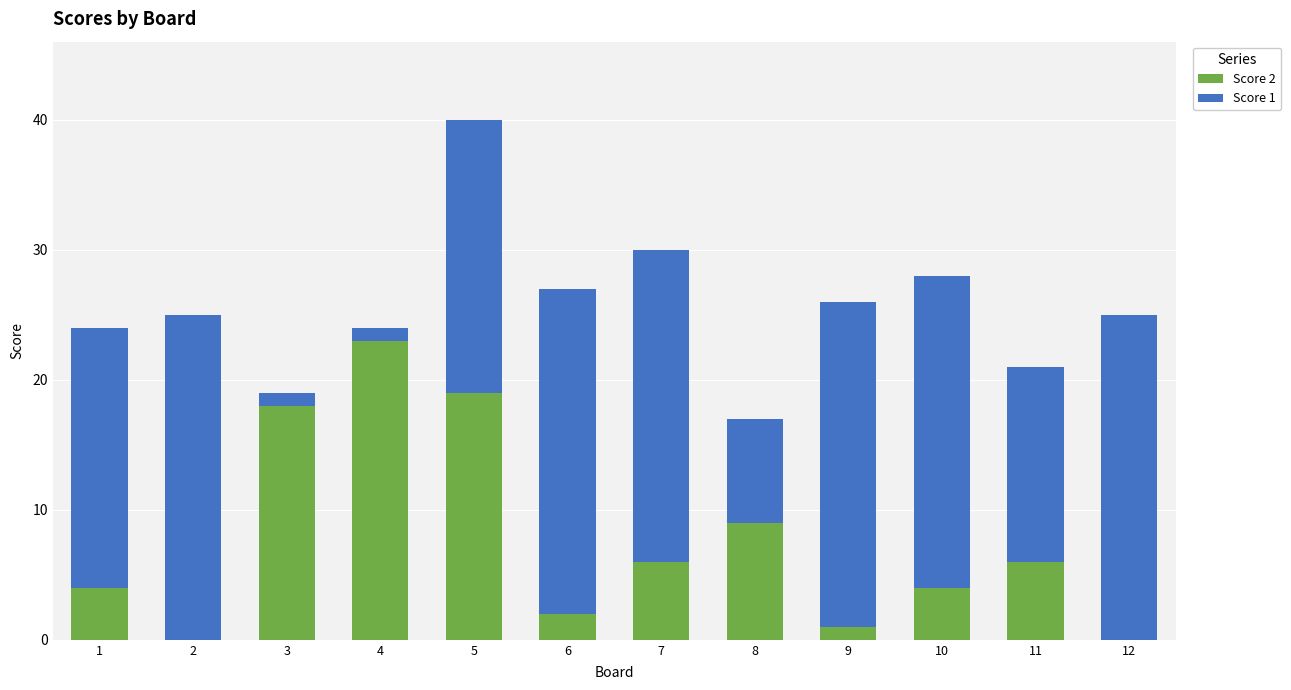

The value of Score 2 at 4 is 23. True or false?

True